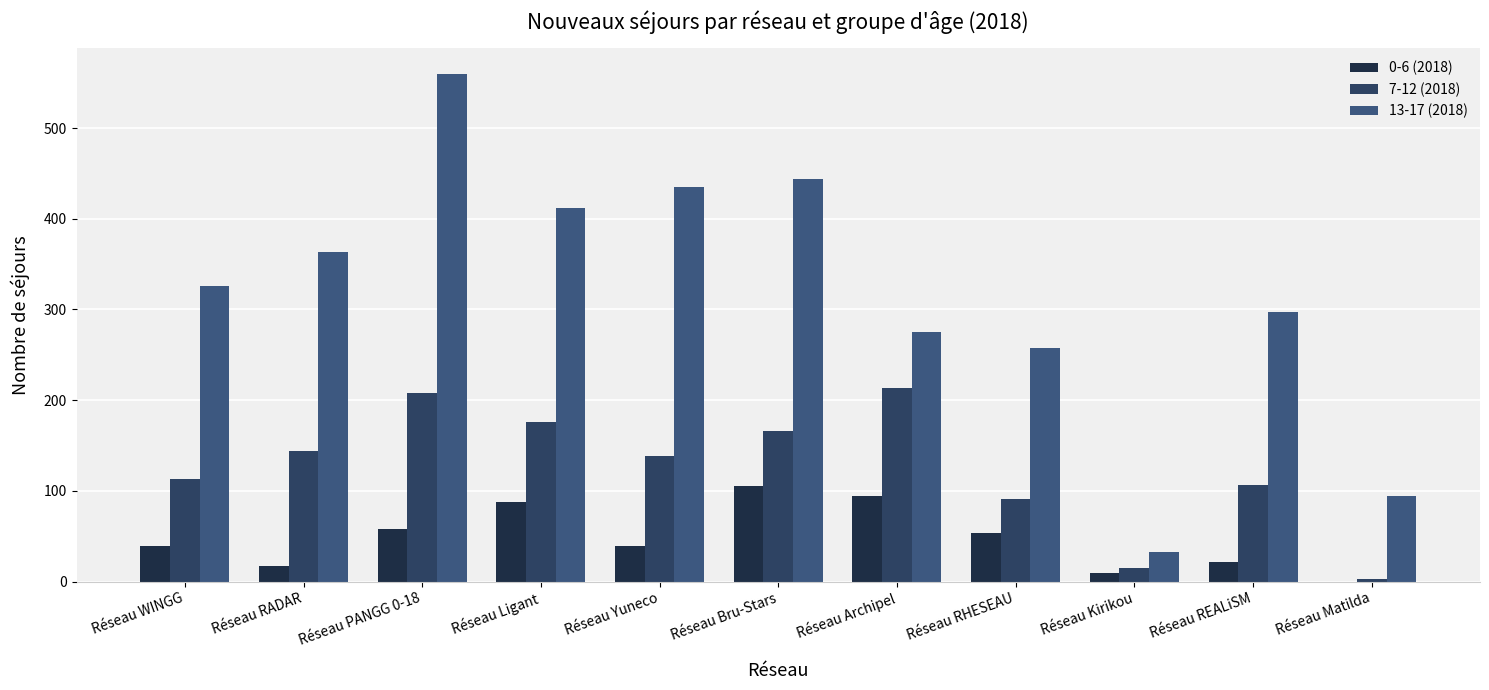

Reading left to right, transcribe all the data shown in this chart.

0-6 (2018): Réseau WINGG=39	Réseau RADAR=17	Réseau PANGG 0-18=58	Réseau Ligant=88	Réseau Yuneco=39	Réseau Bru-Stars=105	Réseau Archipel=94	Réseau RHESEAU=54	Réseau Kirikou=9	Réseau REALiSM=22	Réseau Matilda=0
7-12 (2018): Réseau WINGG=113	Réseau RADAR=144	Réseau PANGG 0-18=208	Réseau Ligant=176	Réseau Yuneco=139	Réseau Bru-Stars=166	Réseau Archipel=213	Réseau RHESEAU=91	Réseau Kirikou=15	Réseau REALiSM=107	Réseau Matilda=3
13-17 (2018): Réseau WINGG=326	Réseau RADAR=363	Réseau PANGG 0-18=560	Réseau Ligant=412	Réseau Yuneco=435	Réseau Bru-Stars=444	Réseau Archipel=275	Réseau RHESEAU=258	Réseau Kirikou=33	Réseau REALiSM=297	Réseau Matilda=94